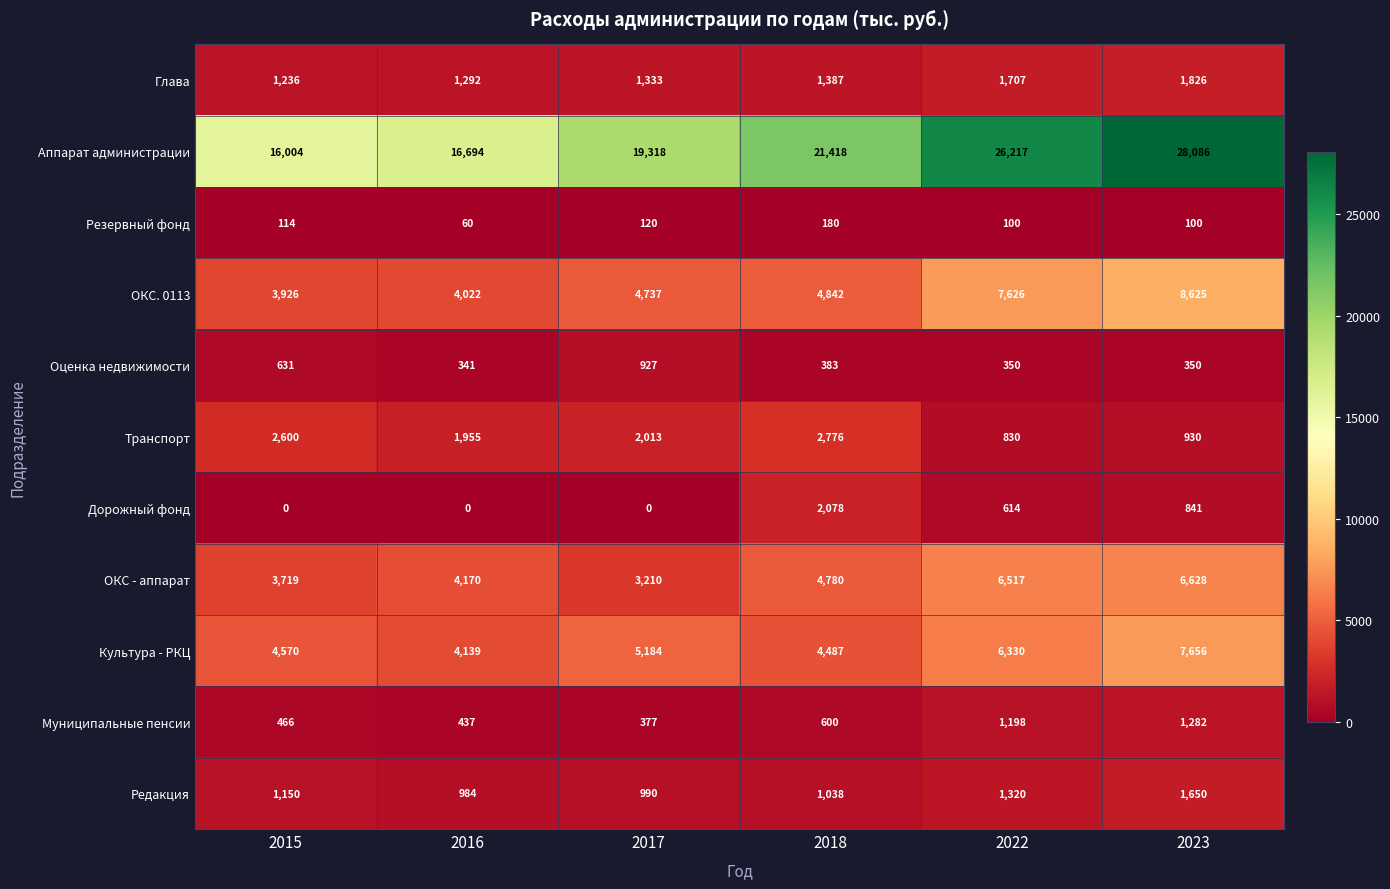

At which label does ОКС. 0113 reach its minimum?

2015